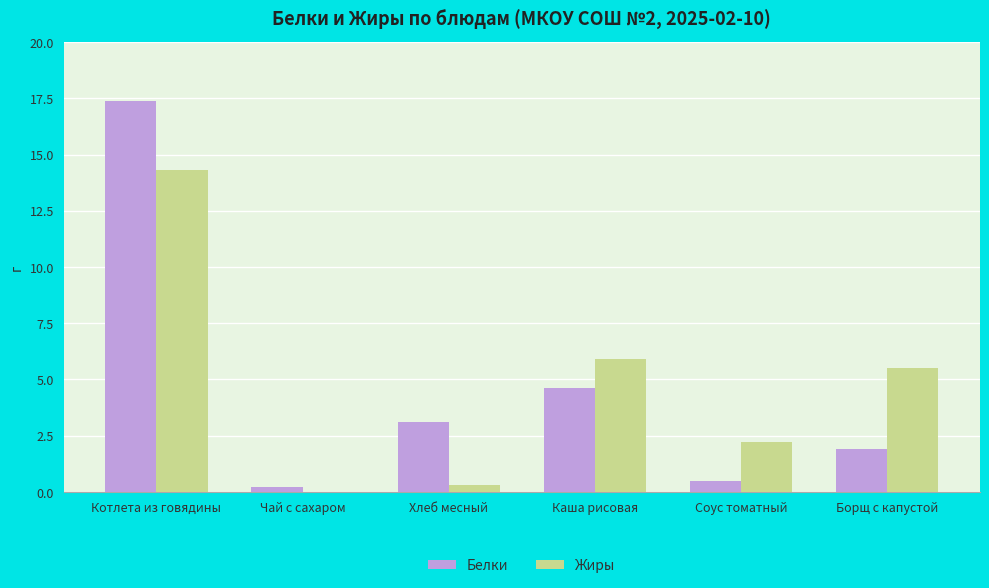

Reading left to right, what are all the values shown in this chart?

Белки: Котлета из говядины=17.4	Чай с сахаром=0.2	Хлеб месный=3.1	Каша рисовая=4.6	Соус томатный=0.5	Борщ с капустой=1.9
Жиры: Котлета из говядины=14.3	Чай с сахаром=0.0	Хлеб месный=0.3	Каша рисовая=5.9	Соус томатный=2.2	Борщ с капустой=5.5